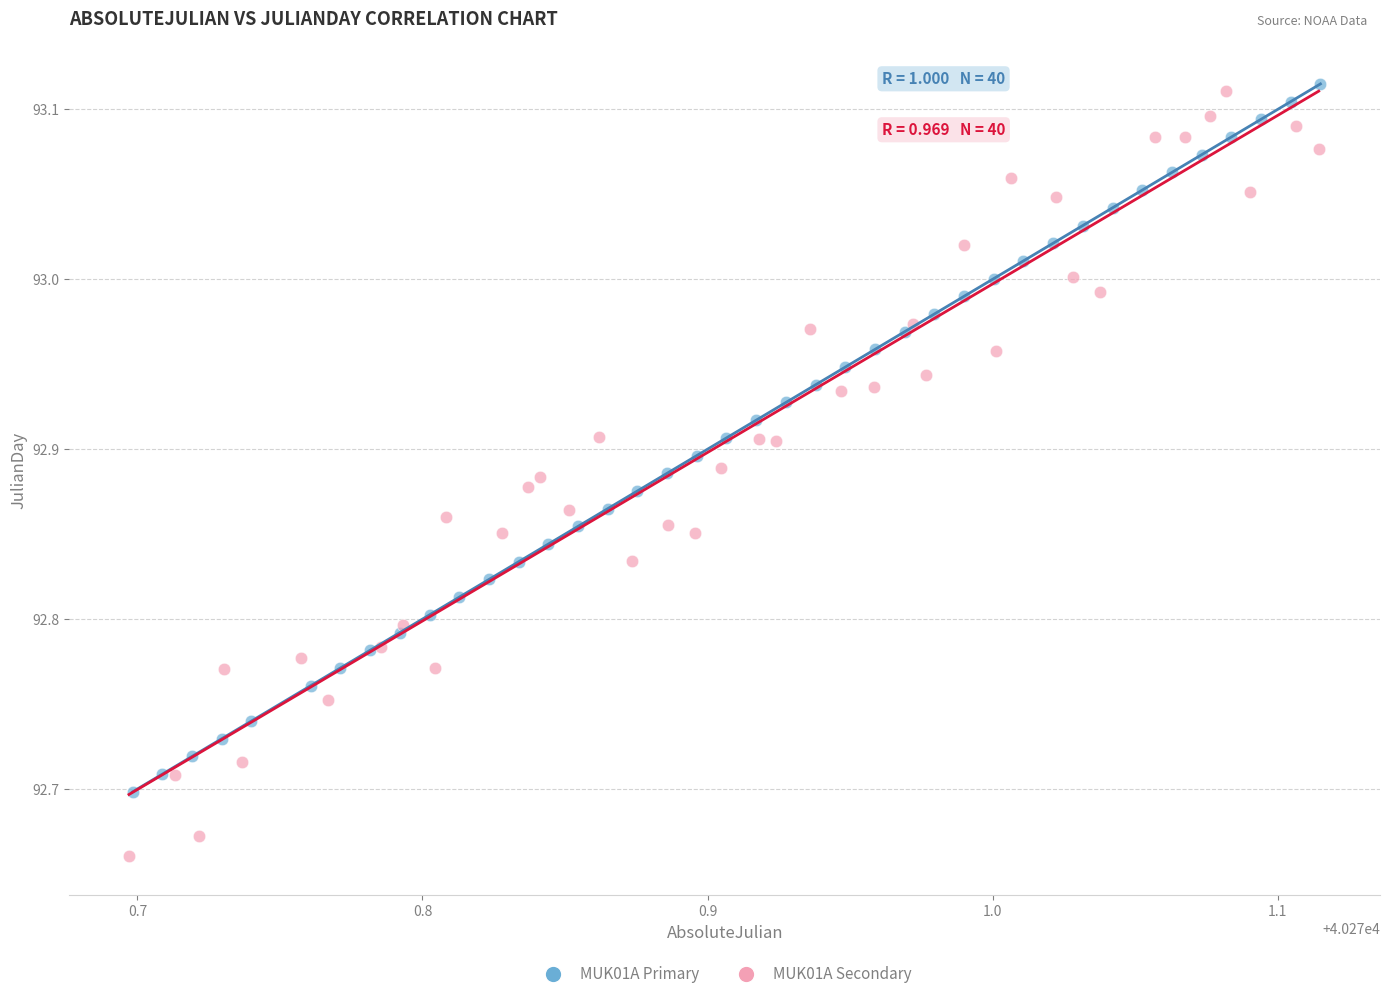

Which series has the largest Y range (max minus min)?

MUK01A Secondary